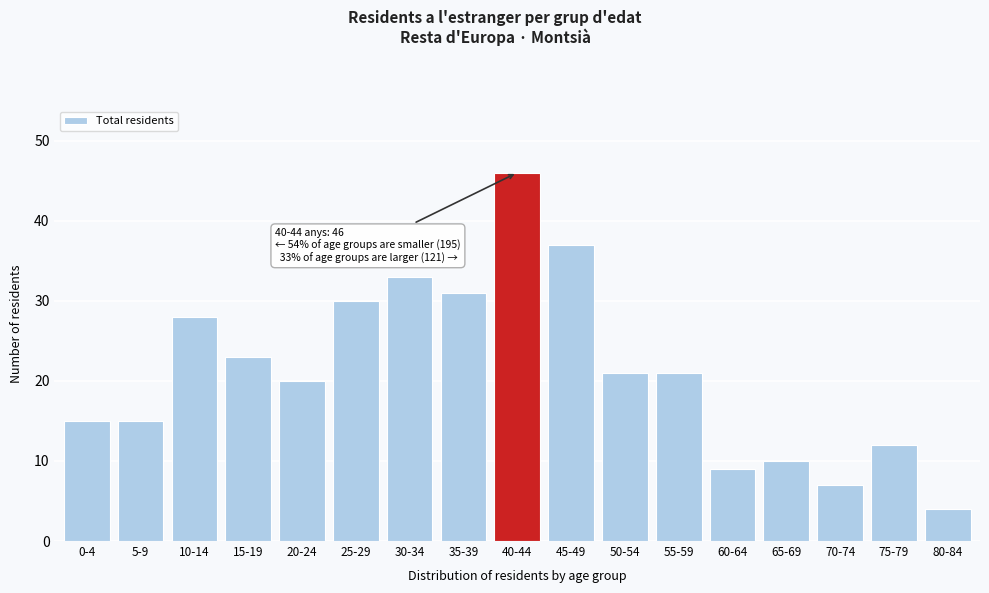

Reading right to left, what are all the values shown in this chart?

80-84=4	75-79=12	70-74=7	65-69=10	60-64=9	55-59=21	50-54=21	45-49=37	40-44=46	35-39=31	30-34=33	25-29=30	20-24=20	15-19=23	10-14=28	5-9=15	0-4=15